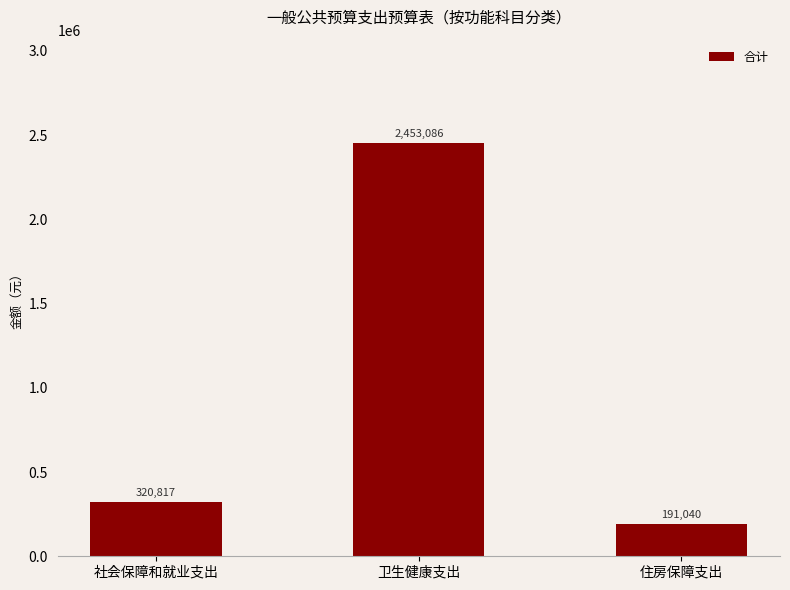

What is the ratio of the value at 社会保障和就业支出 to the value at 住房保障支出?

1.7